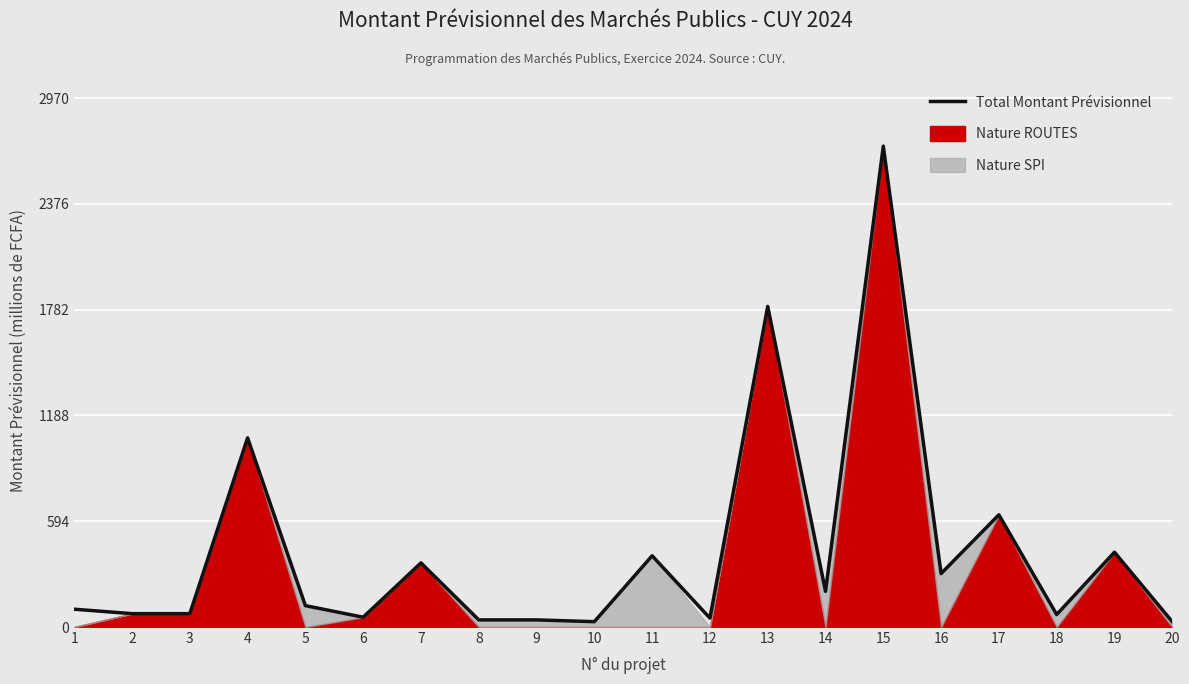

Where is the first local maximum?

4